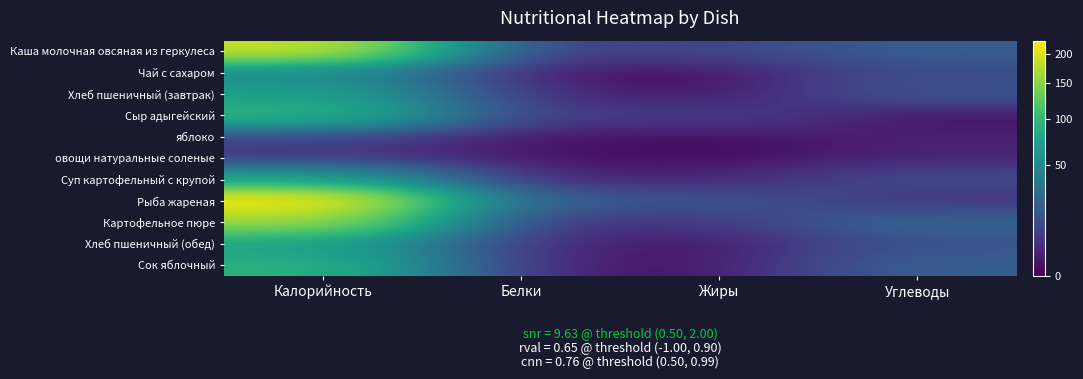

At Калорийность, list the series in order from largest to smallest.

Рыба жареная, Каша молочная овсяная из геркулеса, Картофельное пюре, Сыр адыгейский, Сок яблочный, Хлеб пшеничный (завтрак), Суп картофельный с крупой, Хлеб пшеничный (обед), Чай с сахаром, яблоко, овощи натуральные соленые